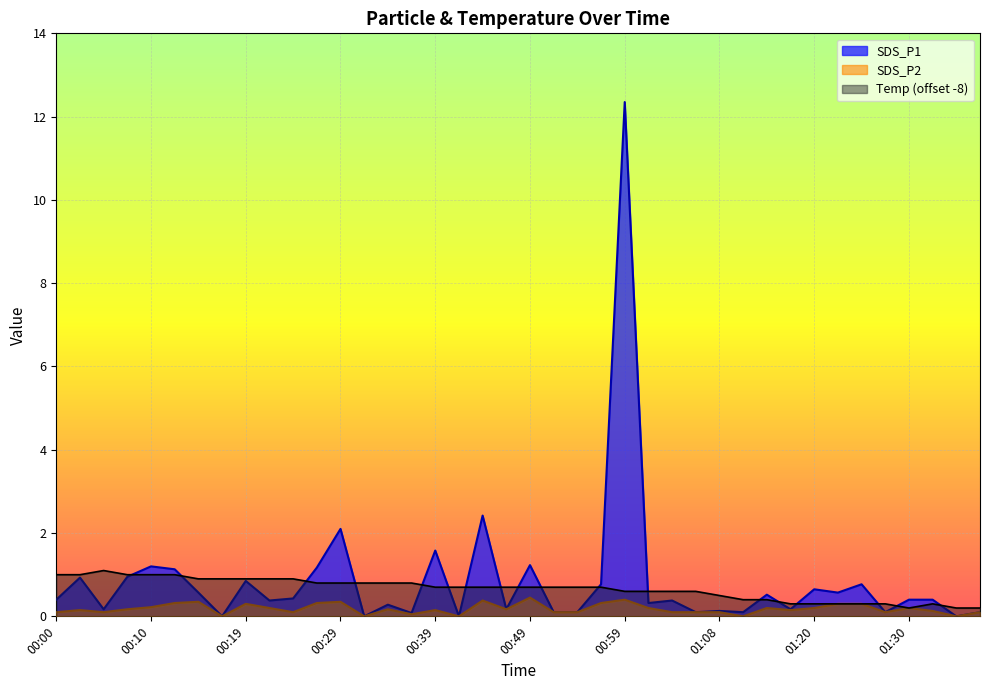

What is the difference between the highest and lowest values at 00:29?

1.8